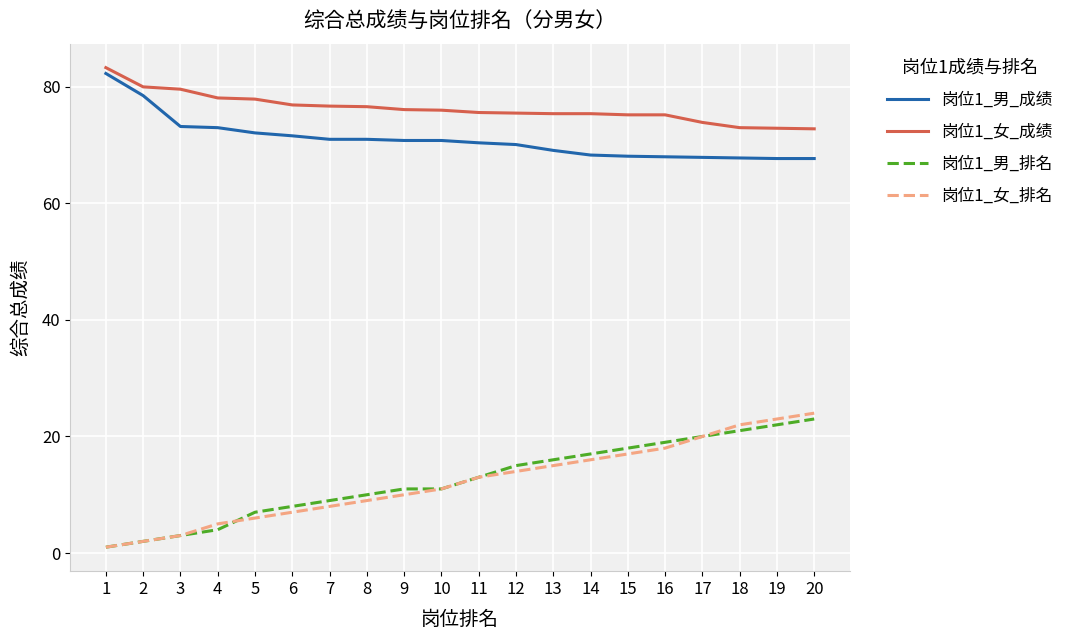

Is the value of 岗位1_女_排名 at 10 greater than the value of 岗位1_男_排名 at 4?

Yes